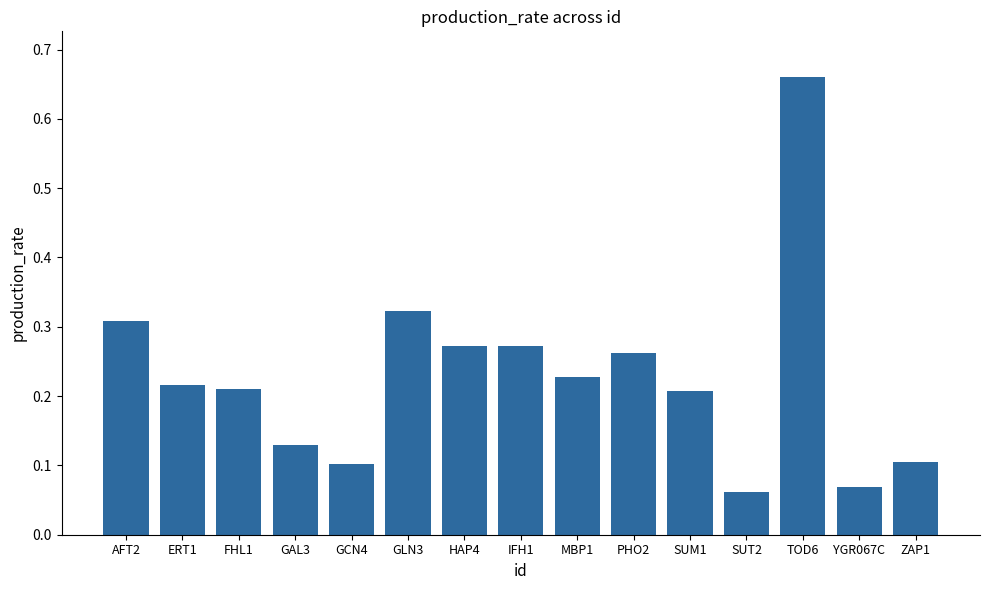

What position from the right is MBP1?

7